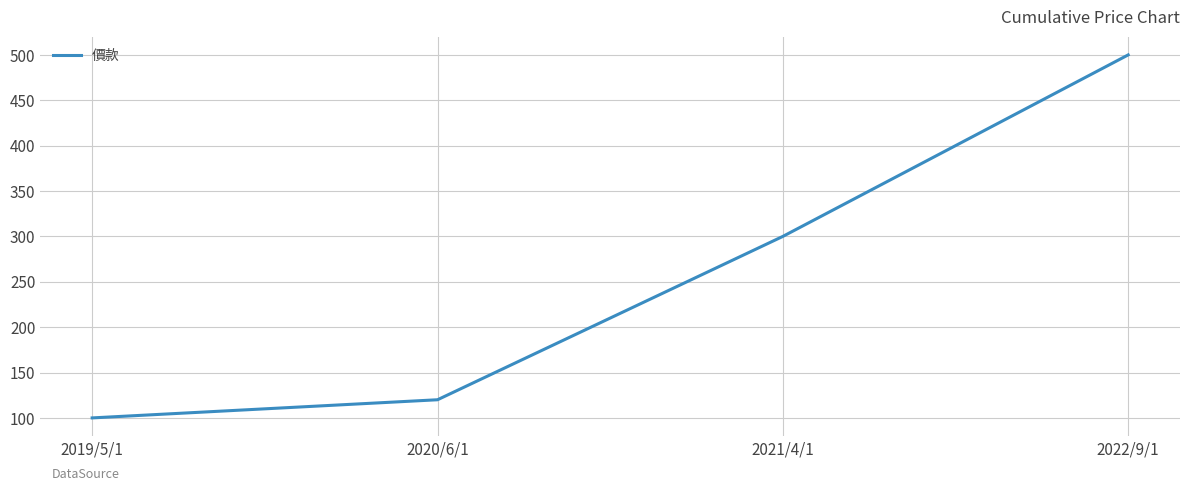

What is the difference between the second highest and minimum values?

200